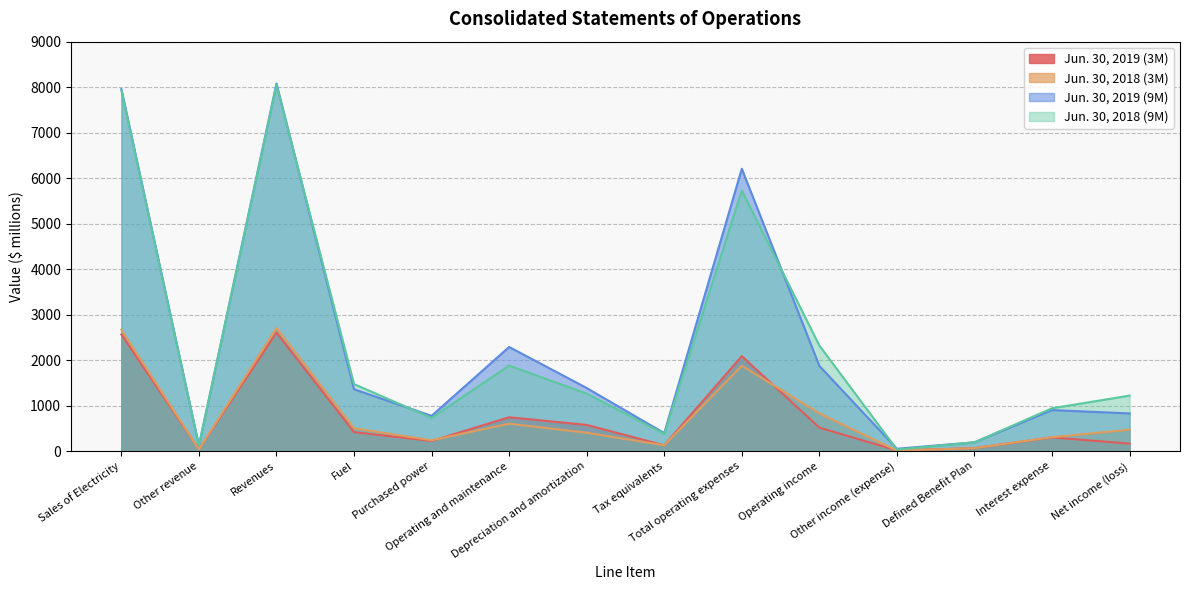

What is the maximum value for Jun. 30, 2018 (3M)?

2707